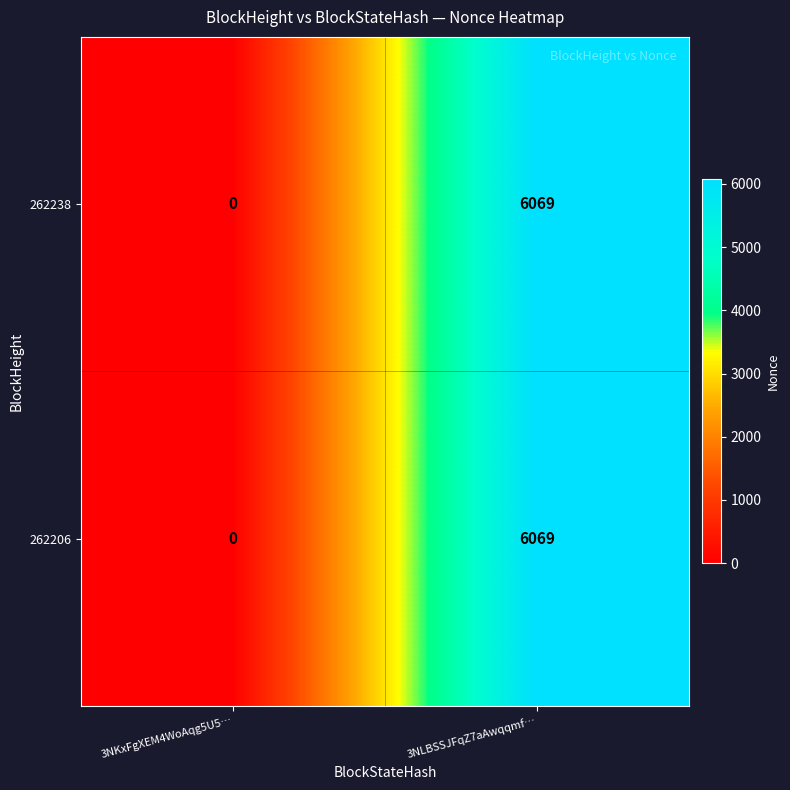

True or false: 262238 has a value of 10367 at 3NLBSSJFqZ7aAwqqmf….

False